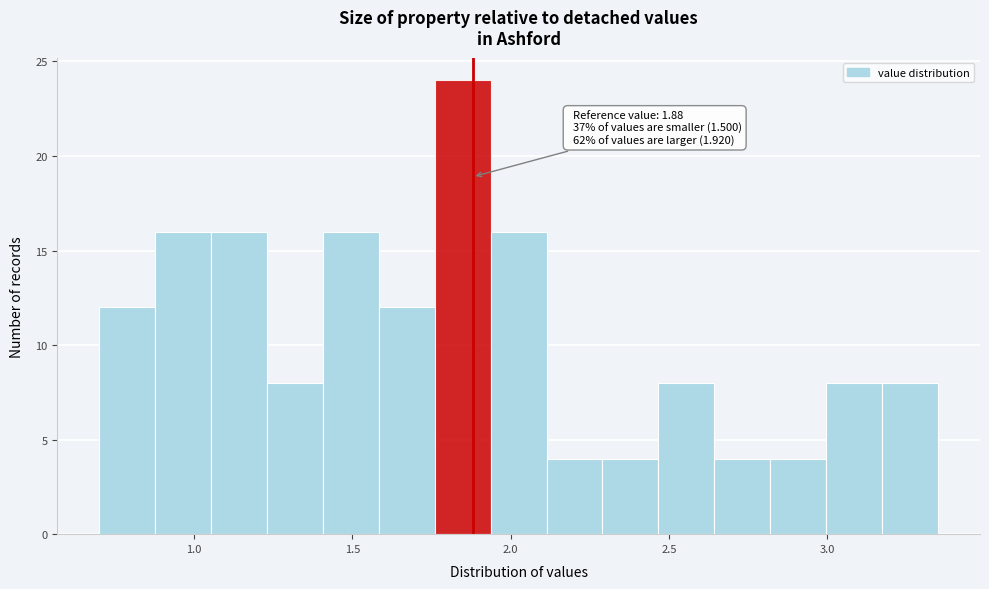

Around what value on the x-axis is the tallest bar? Give the approximate position of its centre, as read against the axis.

1.85